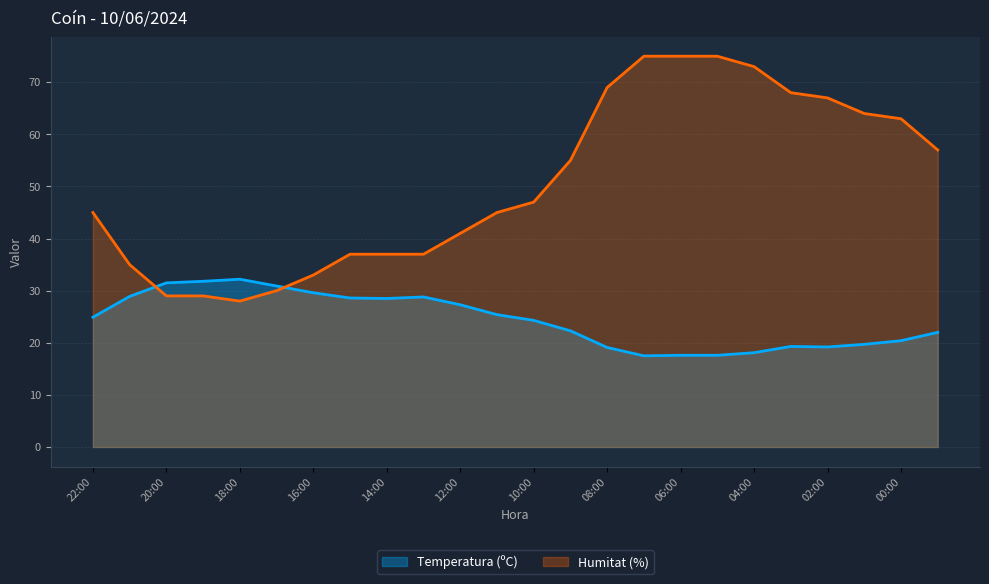

Reading right to left, extract all data points from this chart.

Temperatura (ºC): 22.0	20.4	19.7	19.2	19.3	18.1	17.6	17.6	17.5	19.1	22.3	24.3	25.4	27.3	28.8	28.5	28.6	29.6	30.9	32.2	31.8	31.5	28.9	24.9
Humitat (%): 57.0	63.0	64.0	67.0	68.0	73.0	75.0	75.0	75.0	69.0	55.0	47.0	45.0	41.0	37.0	37.0	37.0	33.0	30.0	28.0	29.0	29.0	35.0	45.0